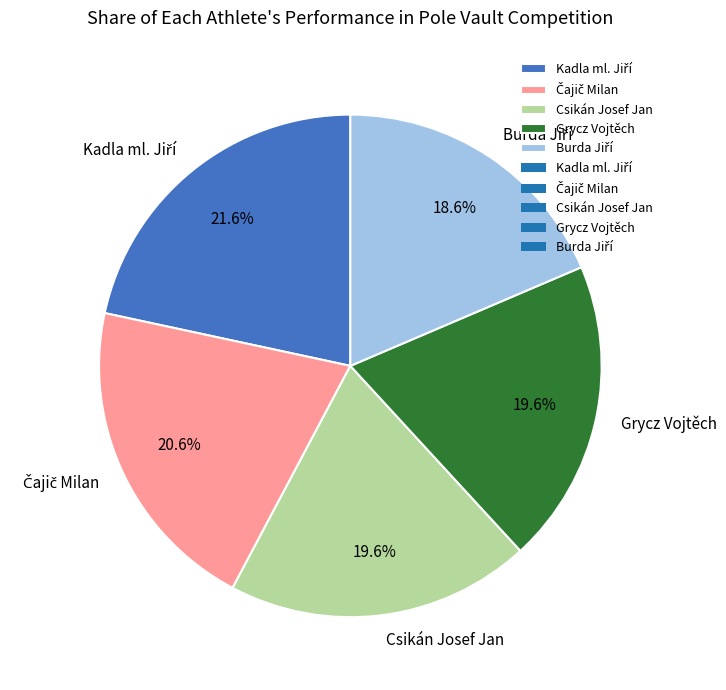

How much of the chart is everything except Csikán Josef Jan?

80.4%